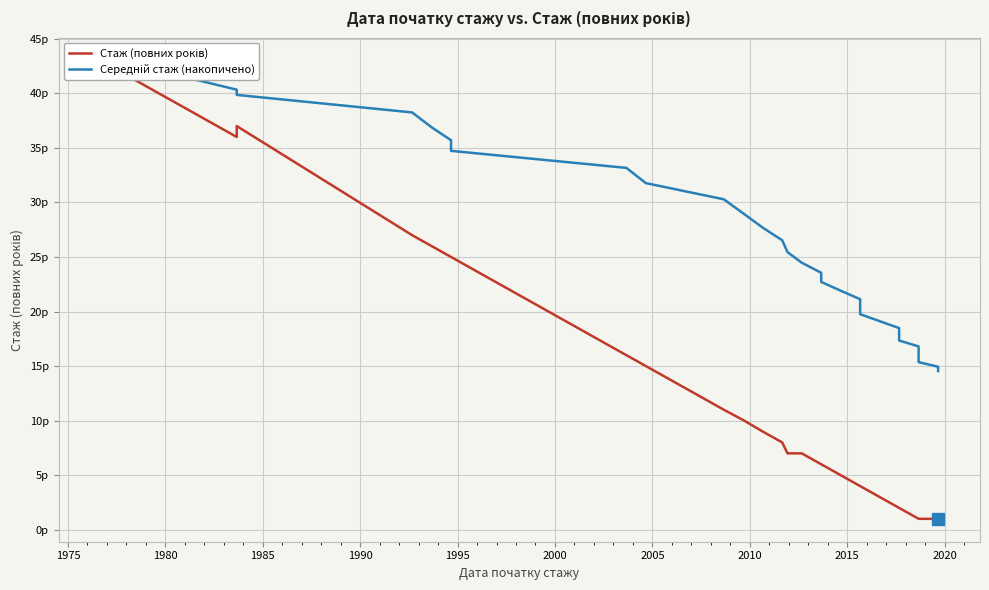

How many values in the Стаж (повних років) series are below 7?

16